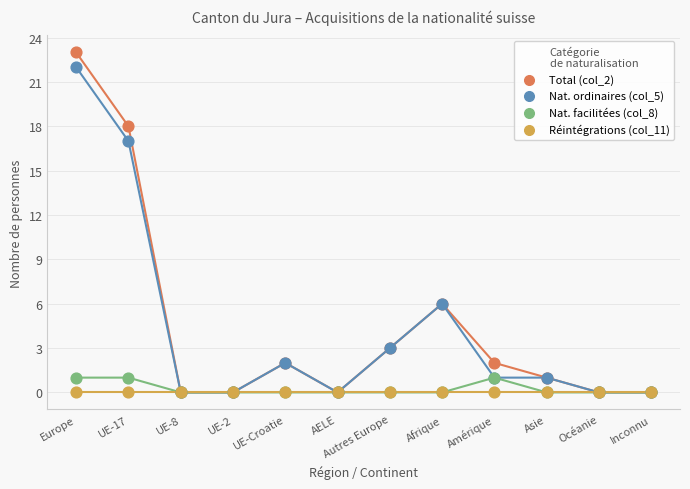

What are all the series names shown in the legend?

Total (col_2), Nat. ordinaires (col_5), Nat. facilitées (col_8), Réintégrations (col_11)